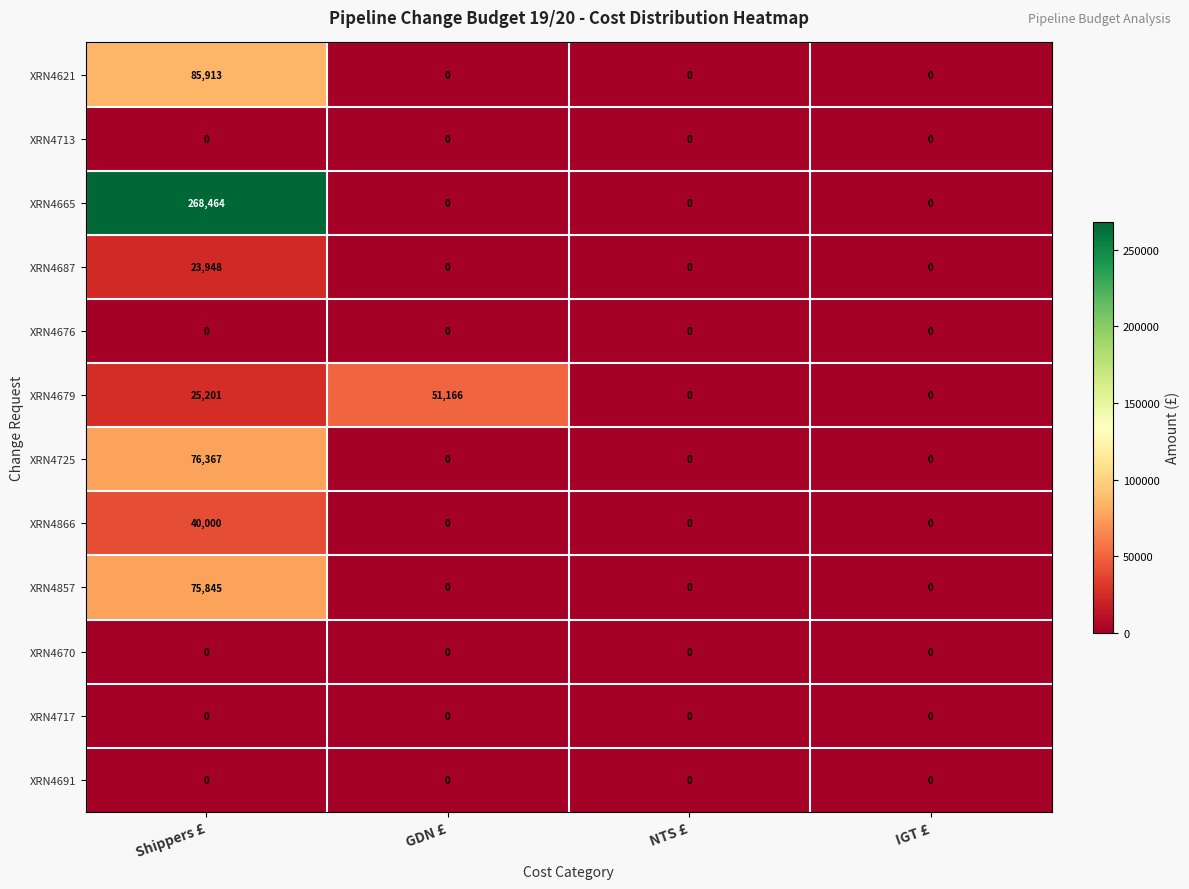

Count the XRN4687 values in the range 0 to 23948.

4